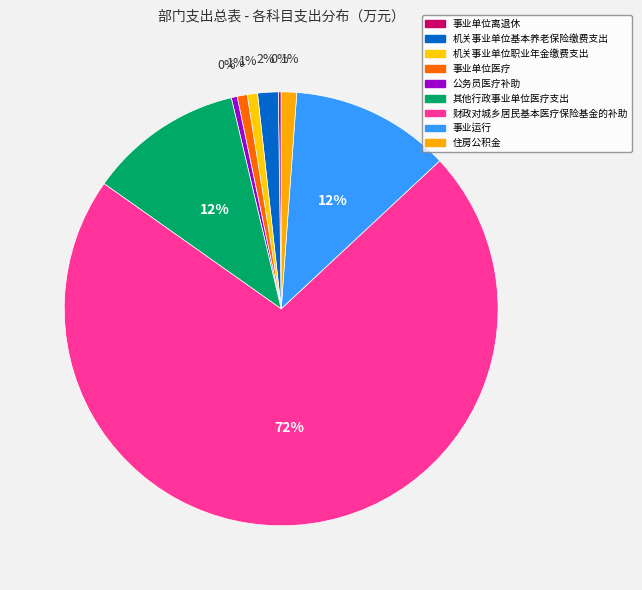

Which category has the smallest portion of the pie?

事业单位离退休